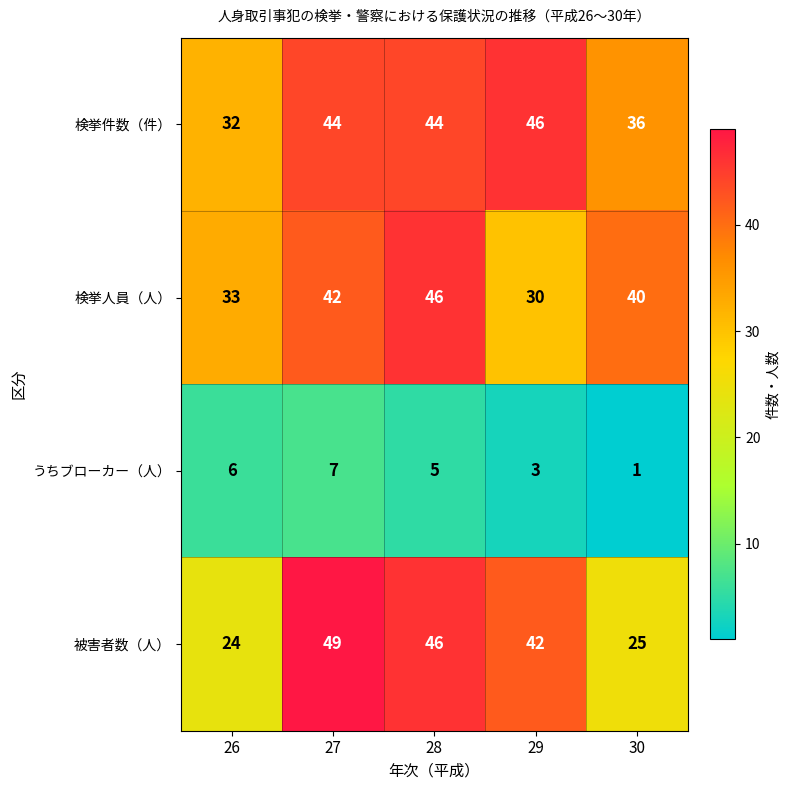

Which series changed the most between 28 and 30?

被害者数（人）